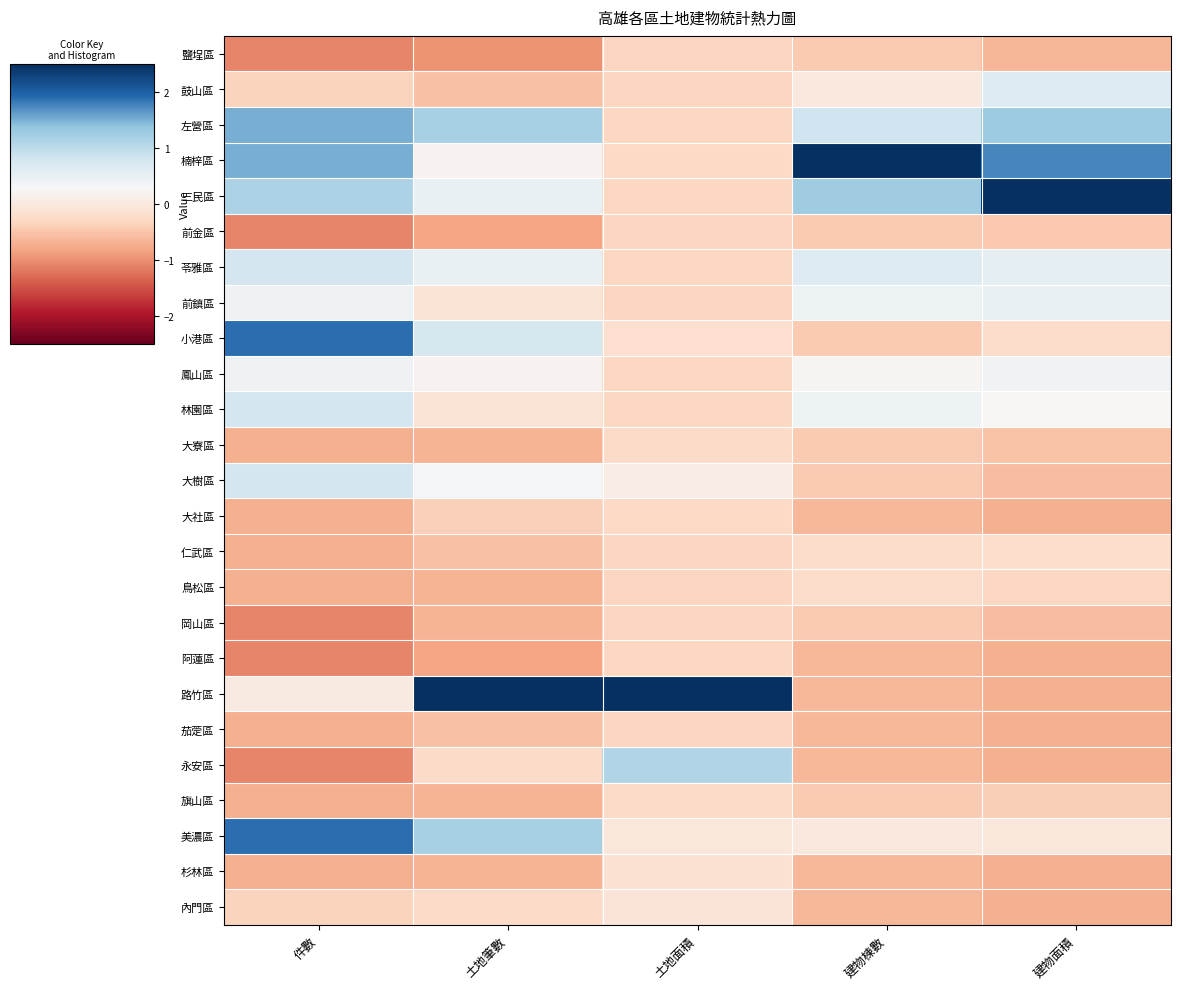

Reading left to right, transcribe all the data shown in this chart.

鹽埕區: 件數=-1.1	土地筆數=-1.0	土地面積=-0.3	建物棟數=-0.4	建物面積=-0.7
鼓山區: 件數=-0.3	土地筆數=-0.5	土地面積=-0.3	建物棟數=-0.0	建物面積=0.6
左營區: 件數=1.5	土地筆數=1.2	土地面積=-0.3	建物棟數=0.8	建物面積=1.3
楠梓區: 件數=1.5	土地筆數=0.2	土地面積=-0.3	建物棟數=4.2	建物面積=1.8
三民區: 件數=1.1	土地筆數=0.5	土地面積=-0.3	建物棟數=1.3	建物面積=3.7
前金區: 件數=-1.1	土地筆數=-0.8	土地面積=-0.3	建物棟數=-0.4	建物面積=-0.5
苓雅區: 件數=0.8	土地筆數=0.5	土地面積=-0.3	建物棟數=0.6	建物面積=0.5
前鎮區: 件數=0.4	土地筆數=-0.1	土地面積=-0.3	建物棟數=0.4	建物面積=0.5
小港區: 件數=1.9	土地筆數=0.8	土地面積=-0.2	建物棟數=-0.4	建物面積=-0.2
鳳山區: 件數=0.4	土地筆數=0.2	土地面積=-0.3	建物棟數=0.2	建物面積=0.4
林園區: 件數=0.8	土地筆數=-0.1	土地面積=-0.3	建物棟數=0.4	建物面積=0.3
大寮區: 件數=-0.7	土地筆數=-0.7	土地面積=-0.2	建物棟數=-0.4	建物面積=-0.5
大樹區: 件數=0.8	土地筆數=0.3	土地面積=0.1	建物棟數=-0.4	建物面積=-0.6
大社區: 件數=-0.7	土地筆數=-0.4	土地面積=-0.3	建物棟數=-0.6	建物面積=-0.7
仁武區: 件數=-0.7	土地筆數=-0.5	土地面積=-0.3	建物棟數=-0.2	建物面積=-0.2
鳥松區: 件數=-0.7	土地筆數=-0.7	土地面積=-0.3	建物棟數=-0.2	建物面積=-0.3
岡山區: 件數=-1.1	土地筆數=-0.7	土地面積=-0.3	建物棟數=-0.4	建物面積=-0.6
阿蓮區: 件數=-1.1	土地筆數=-0.8	土地面積=-0.3	建物棟數=-0.6	建物面積=-0.7
路竹區: 件數=0.0	土地筆數=3.9	土地面積=4.7	建物棟數=-0.6	建物面積=-0.7
茄萣區: 件數=-0.7	土地筆數=-0.5	土地面積=-0.3	建物棟數=-0.6	建物面積=-0.7
永安區: 件數=-1.1	土地筆數=-0.2	土地面積=1.1	建物棟數=-0.6	建物面積=-0.7
旗山區: 件數=-0.7	土地筆數=-0.7	土地面積=-0.2	建物棟數=-0.4	建物面積=-0.4
美濃區: 件數=1.9	土地筆數=1.2	土地面積=-0.0	建物棟數=-0.0	建物面積=-0.0
杉林區: 件數=-0.7	土地筆數=-0.7	土地面積=-0.1	建物棟數=-0.6	建物面積=-0.7
內門區: 件數=-0.3	土地筆數=-0.2	土地面積=-0.1	建物棟數=-0.6	建物面積=-0.7